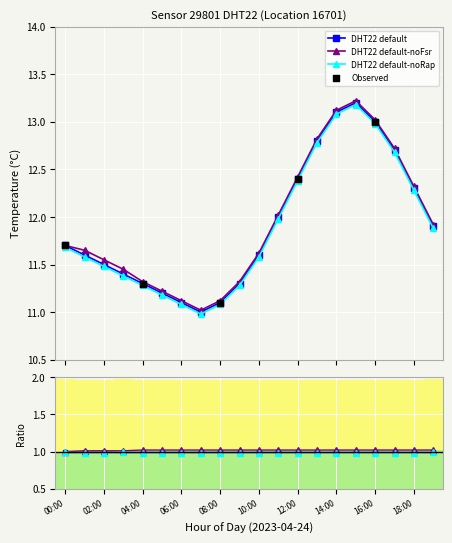

Which series has the widest spread of Y values?

temperature_noFsr